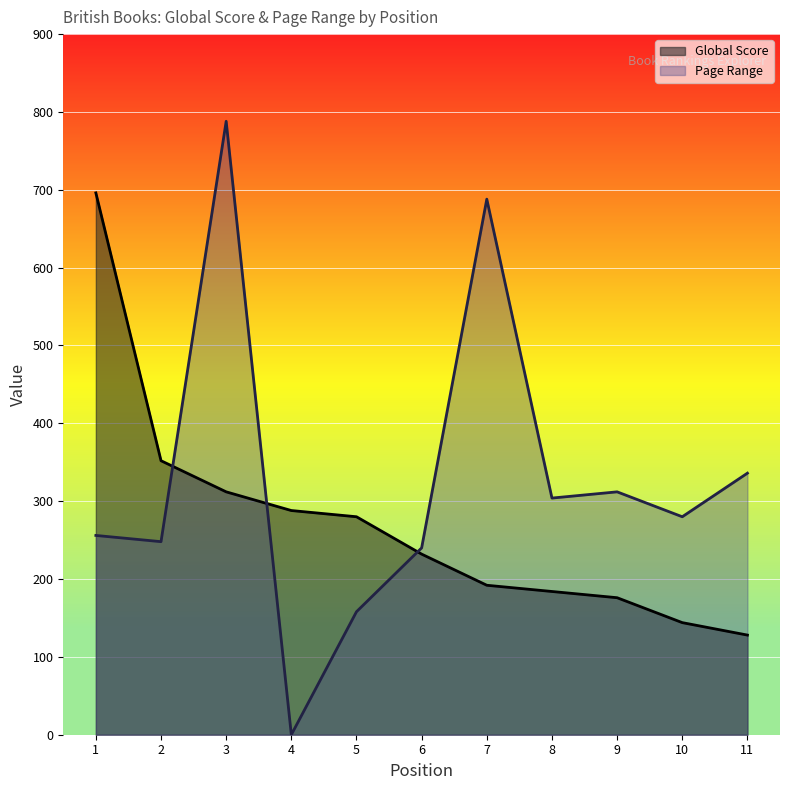

Where do Page Range and Global Score first cross each other?

2 and 3